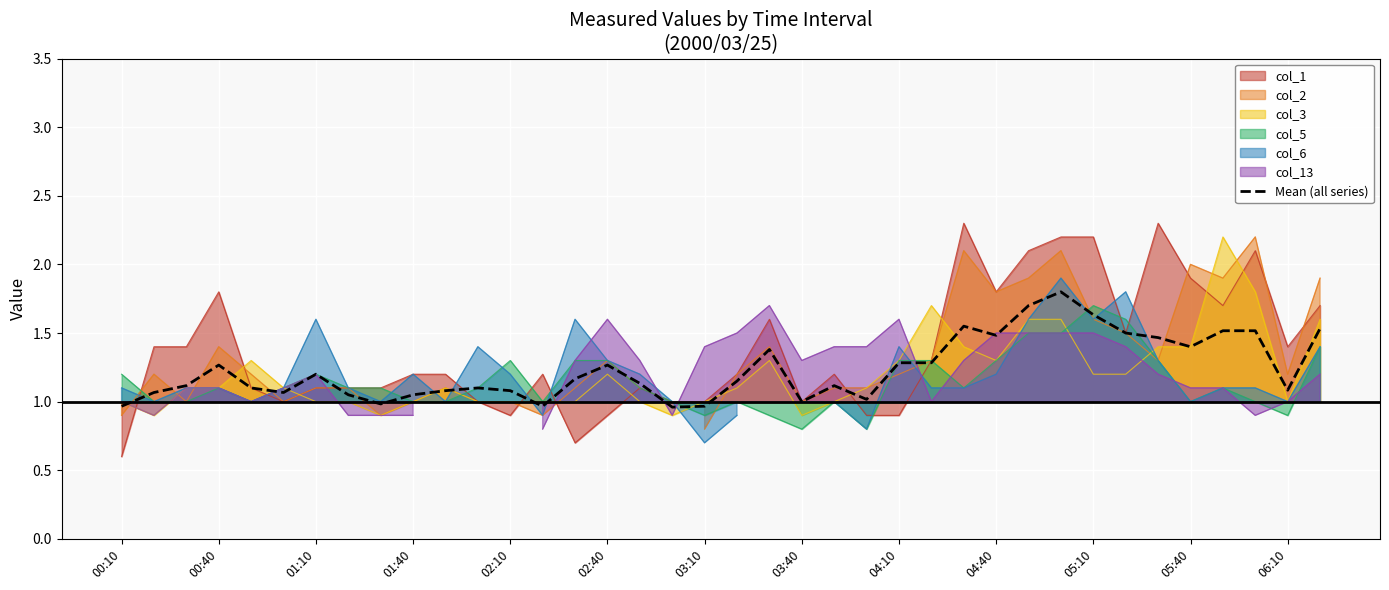

What is the lowest value of the col_3 series?

0.9